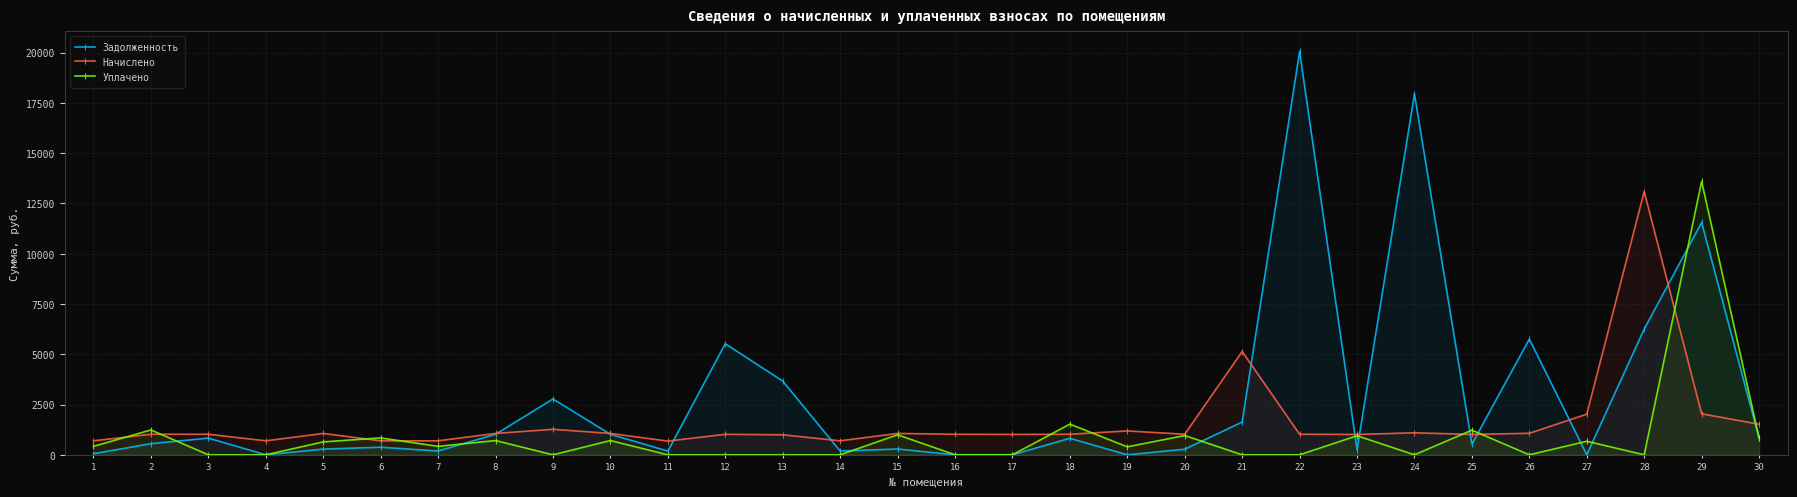

What is the value of the Уплачено point at the 10th from the left?

708.8